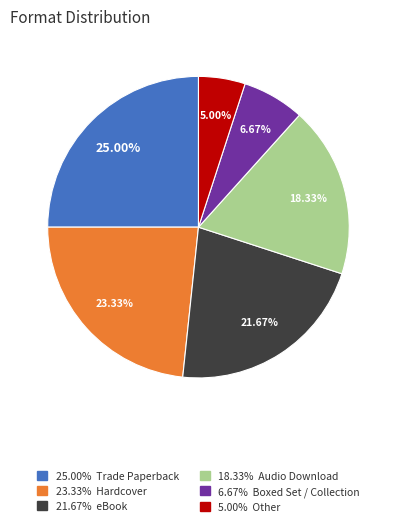

Is there any slice that represents more than half of the pie?

No